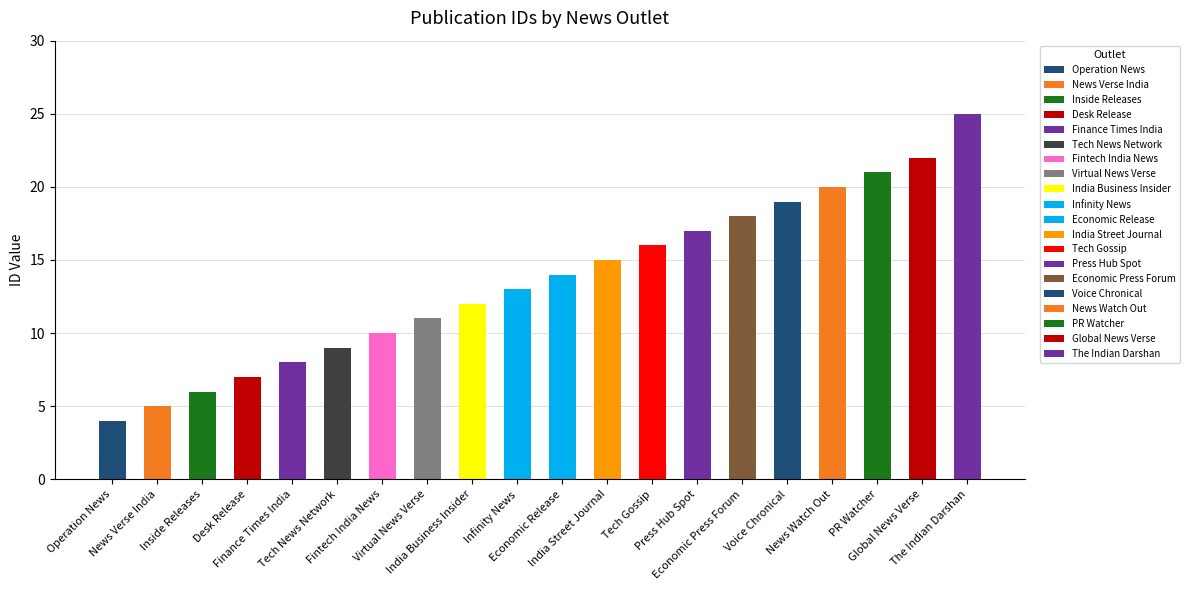

Reading right to left, transcribe all the data shown in this chart.

25	22	21	20	19	18	17	16	15	14	13	12	11	10	9	8	7	6	5	4